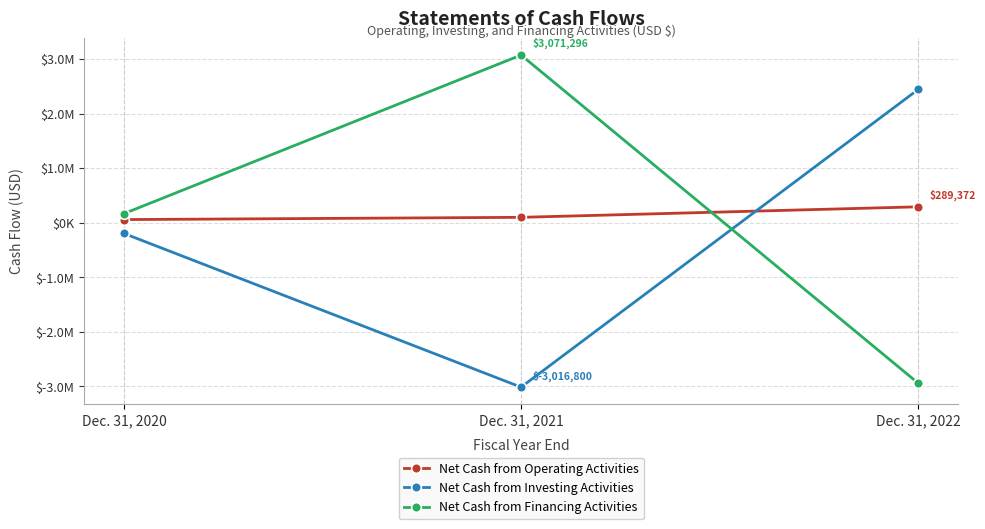

What are all the series names shown in the legend?

Net Cash from Operating Activities, Net Cash from Investing Activities, Net Cash from Financing Activities